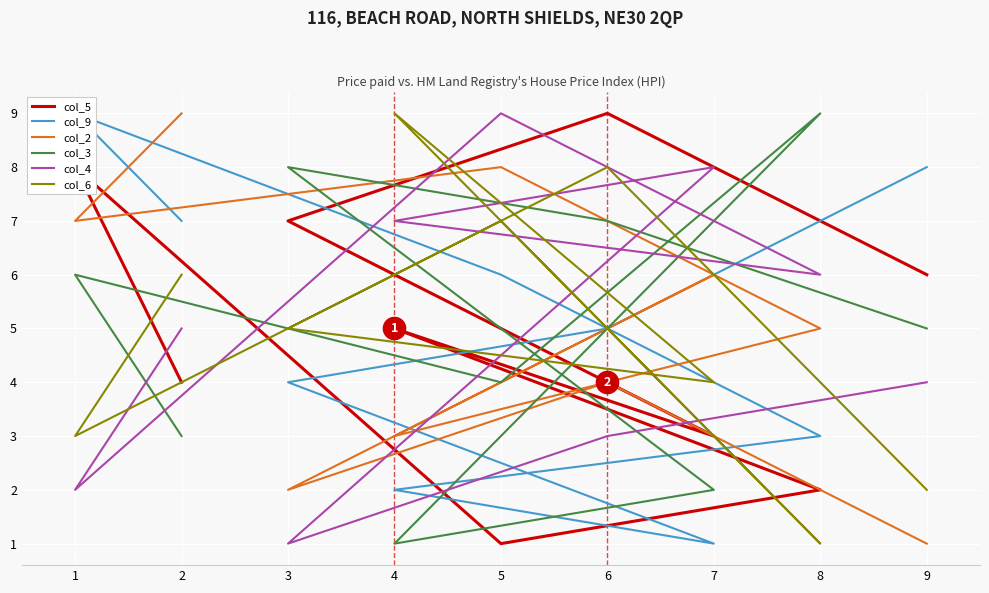

What position from the left is 9?

9